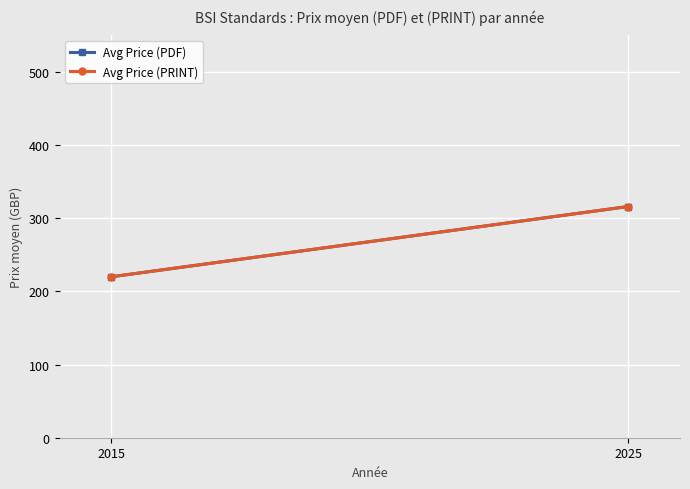

Is it true that Avg Price (PRINT) equals 220.0 at 2015?

True